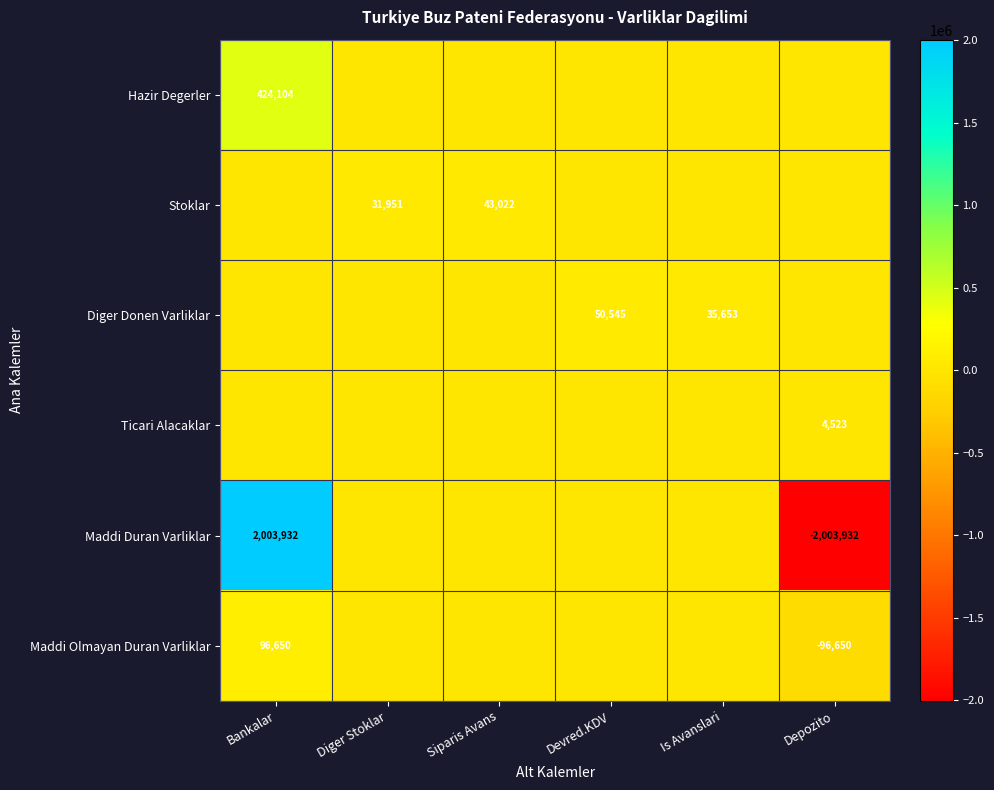

The value of Maddi Olmayan Duran Varliklar at Bankalar is 47046. True or false?

False